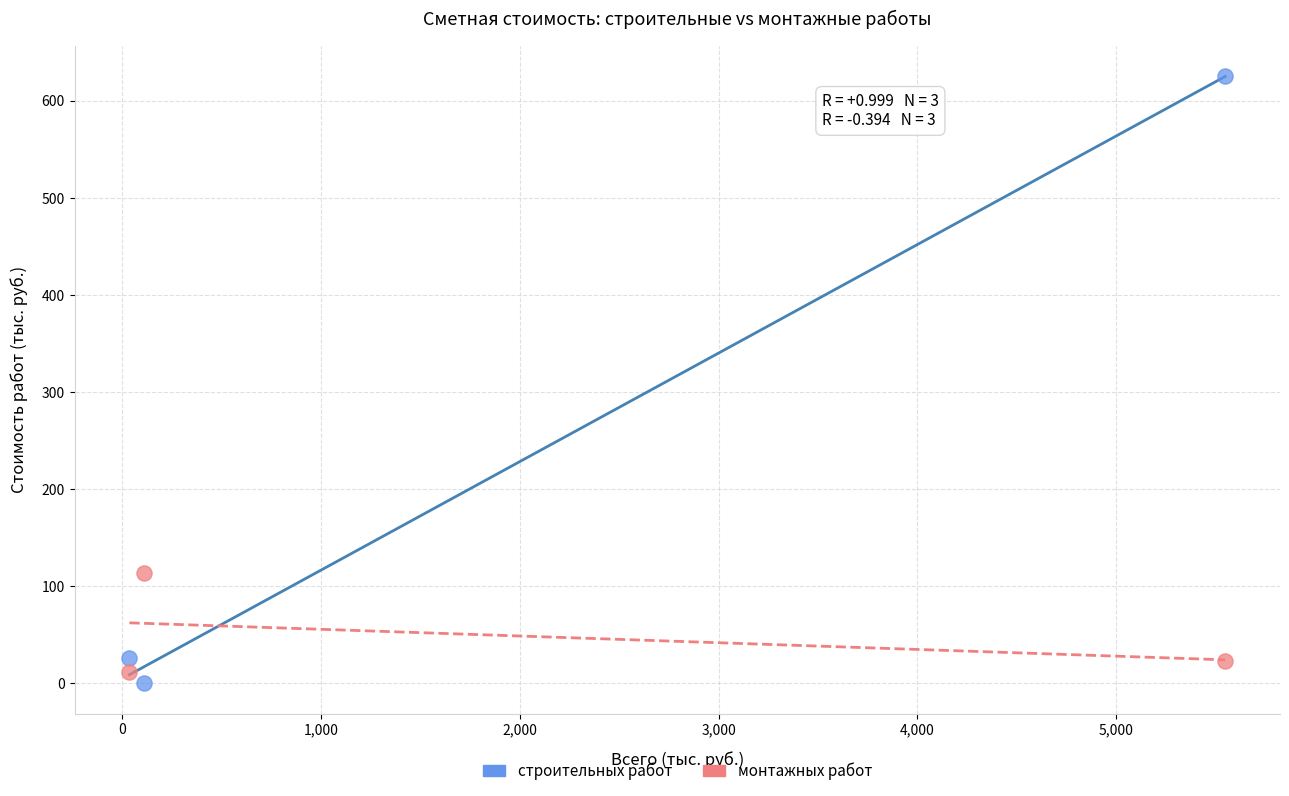

What are all the series names shown in the legend?

строительных работ, монтажных работ